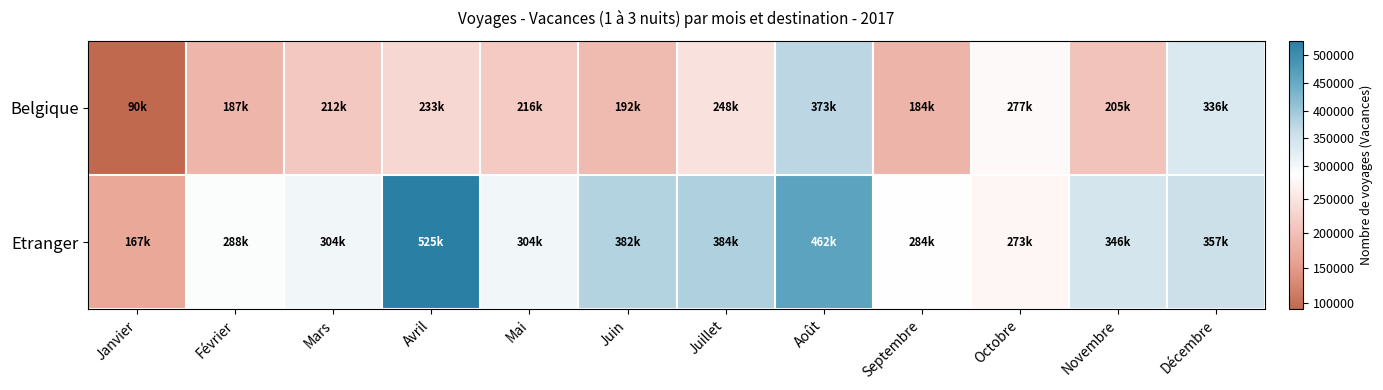

Which series changed the most between Juillet and Octobre?

Etranger